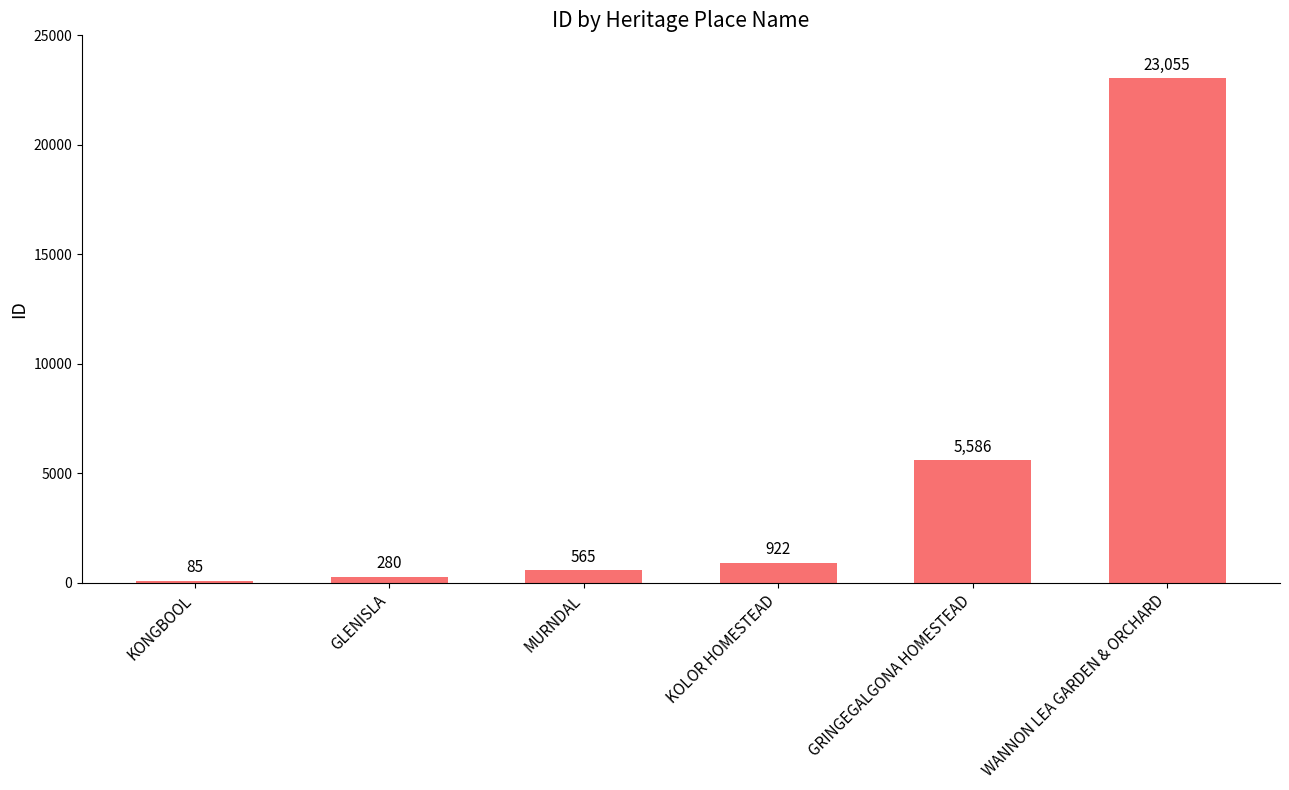

What is the difference between the maximum and minimum values?

22970